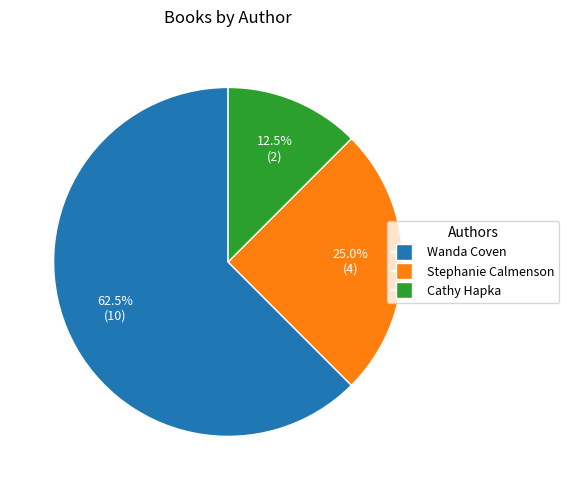

Is there a majority slice in this chart?

Yes